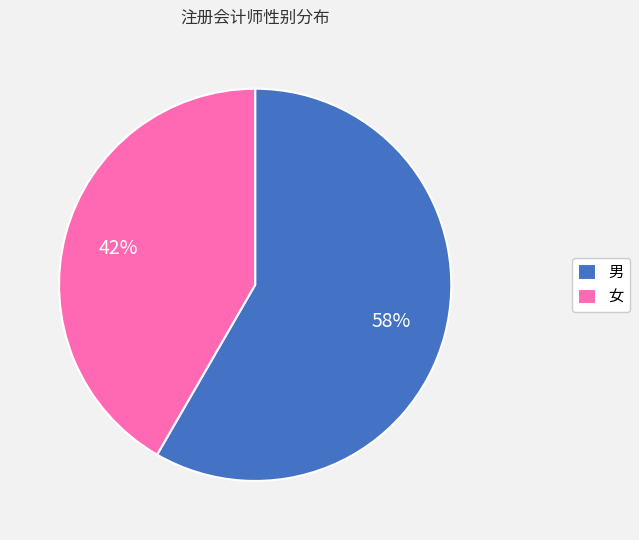

Combined, do 男 and 女 account for over 50%?

Yes